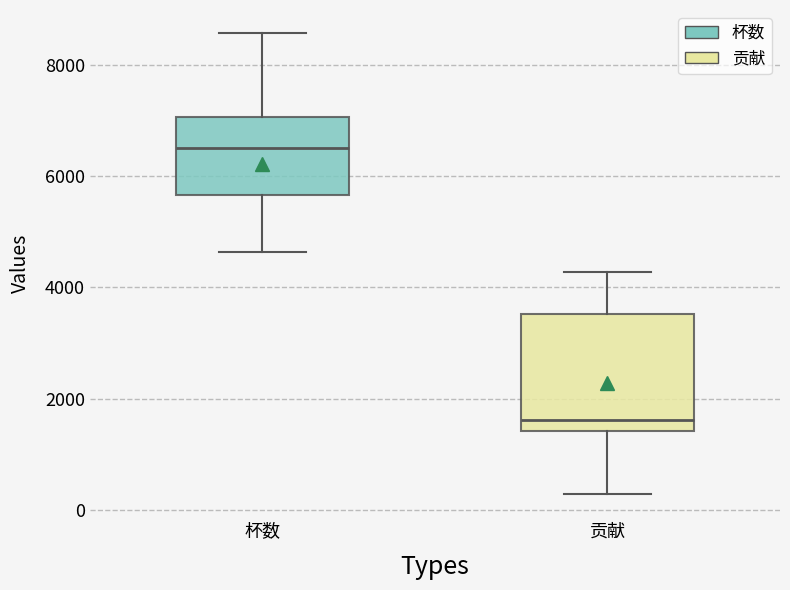

Which box is the tallest, from its lower edge to its upper edge?

贡献